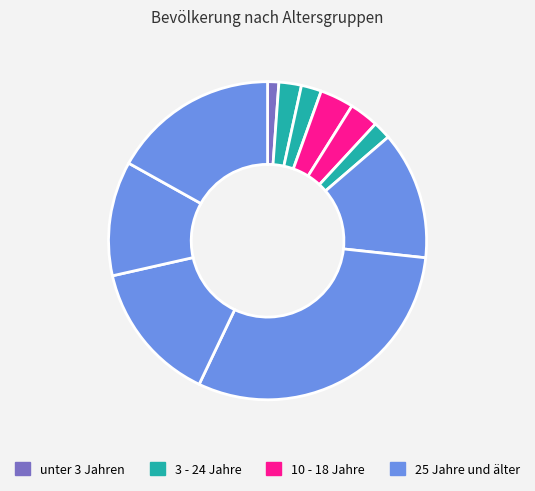

How many segments does this pie chart have?

11